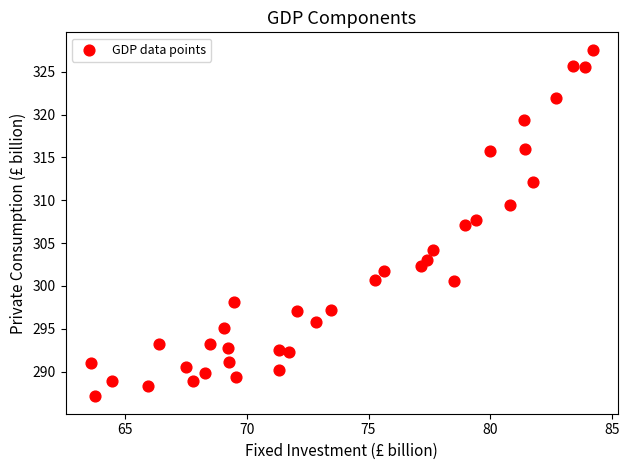

What is the range of X values (max minus min)?

20.6